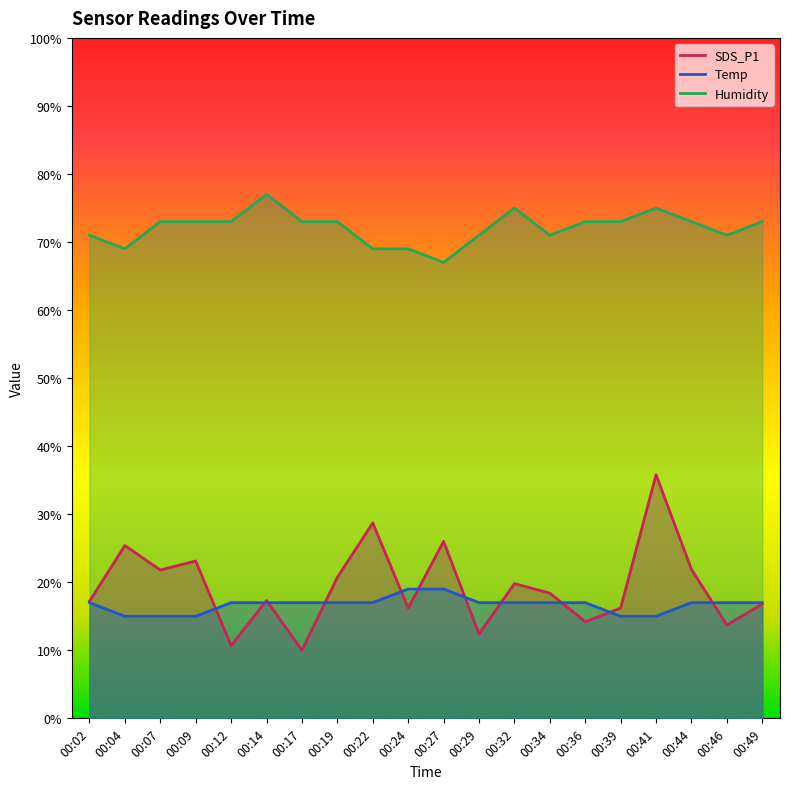

What is the minimum value for Temp?

15.0